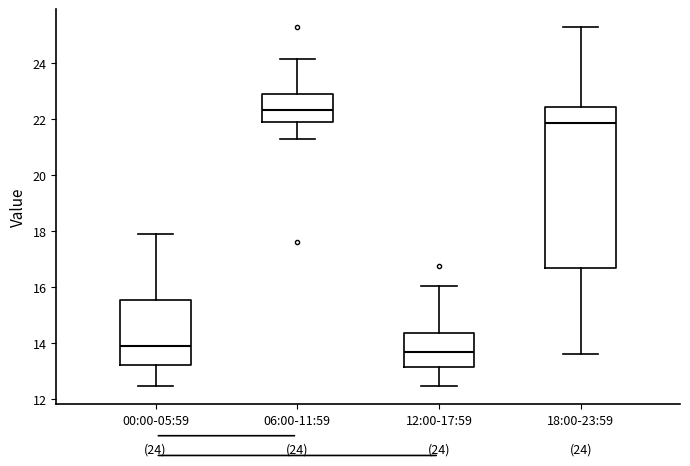

Which box is the tallest, from its lower edge to its upper edge?

18:00-23:59